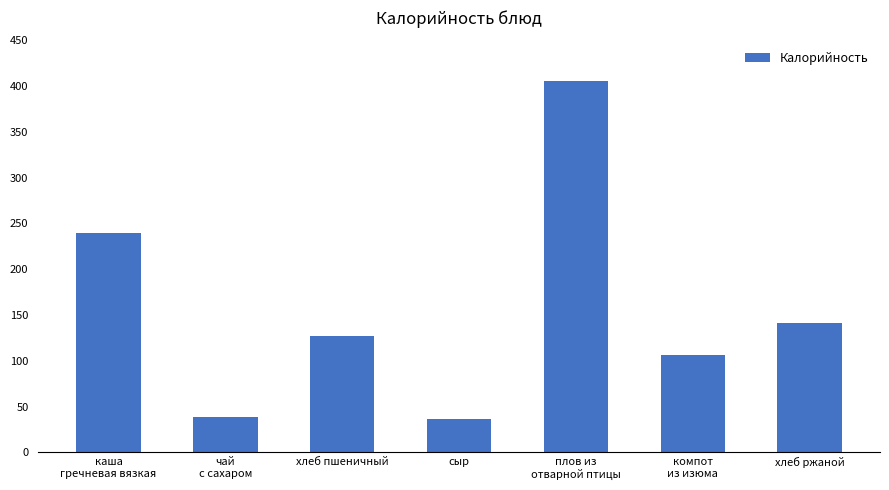

The value at хлеб пшеничный is 87. True or false?

False